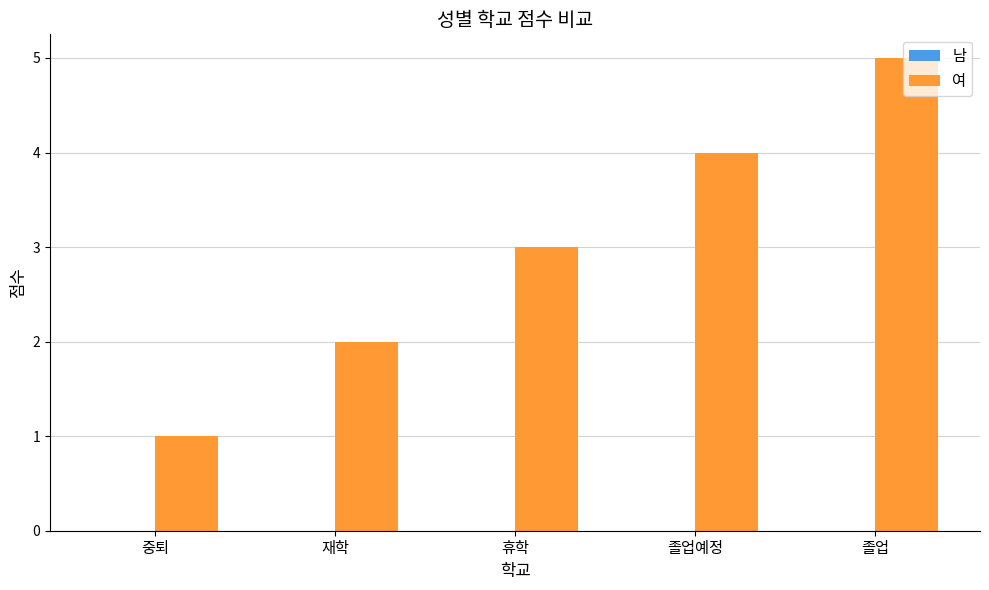

List the labels in order of value, smallest first.

중퇴, 재학, 휴학, 졸업예정, 졸업